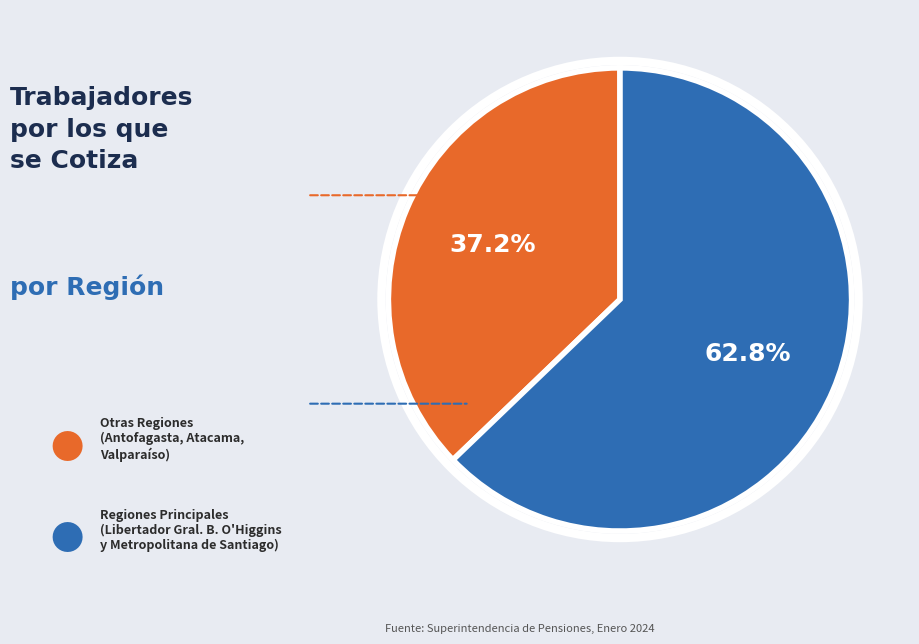

Is there any slice that represents more than half of the pie?

Yes